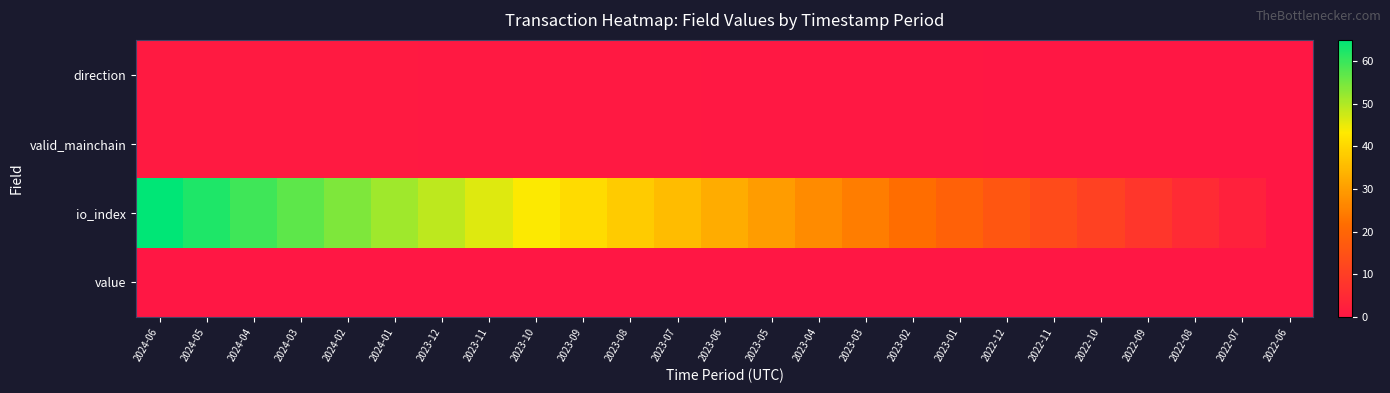

Reading right to left, what are all the values shown in this chart?

direction: 2022-06=0.0	2022-07=0.0	2022-08=0.1	2022-09=0.1	2022-10=0.2	2022-11=0.2	2022-12=0.2	2023-01=0.3	2023-02=0.3	2023-03=0.4	2023-04=0.4	2023-05=0.5	2023-06=0.5	2023-07=0.5	2023-08=0.6	2023-09=0.6	2023-10=0.7	2023-11=0.7	2023-12=0.8	2024-01=0.8	2024-02=0.8	2024-03=0.9	2024-04=0.9	2024-05=1.0	2024-06=1.0
valid_mainchain: 2022-06=0.0	2022-07=0.0	2022-08=0.1	2022-09=0.1	2022-10=0.2	2022-11=0.2	2022-12=0.2	2023-01=0.3	2023-02=0.3	2023-03=0.4	2023-04=0.4	2023-05=0.5	2023-06=0.5	2023-07=0.5	2023-08=0.6	2023-09=0.6	2023-10=0.7	2023-11=0.7	2023-12=0.8	2024-01=0.8	2024-02=0.8	2024-03=0.9	2024-04=0.9	2024-05=1.0	2024-06=1.0
io_index: 2022-06=0.0	2022-07=2.6	2022-08=5.3	2022-09=8.0	2022-10=10.7	2022-11=13.4	2022-12=16.1	2023-01=18.8	2023-02=21.7	2023-03=24.4	2023-04=27.1	2023-05=29.9	2023-06=32.6	2023-07=35.3	2023-08=38.1	2023-09=40.8	2023-10=43.5	2023-11=46.2	2023-12=48.9	2024-01=51.5	2024-02=54.2	2024-03=56.9	2024-04=59.6	2024-05=62.3	2024-06=65.0
value: 2022-06=0.0	2022-07=0.0	2022-08=0.0	2022-09=0.0	2022-10=0.0	2022-11=0.0	2022-12=0.1	2023-01=0.1	2023-02=0.1	2023-03=0.1	2023-04=0.1	2023-05=0.1	2023-06=0.1	2023-07=0.1	2023-08=0.1	2023-09=0.1	2023-10=0.2	2023-11=0.2	2023-12=0.2	2024-01=0.2	2024-02=0.2	2024-03=0.2	2024-04=0.2	2024-05=0.2	2024-06=0.2